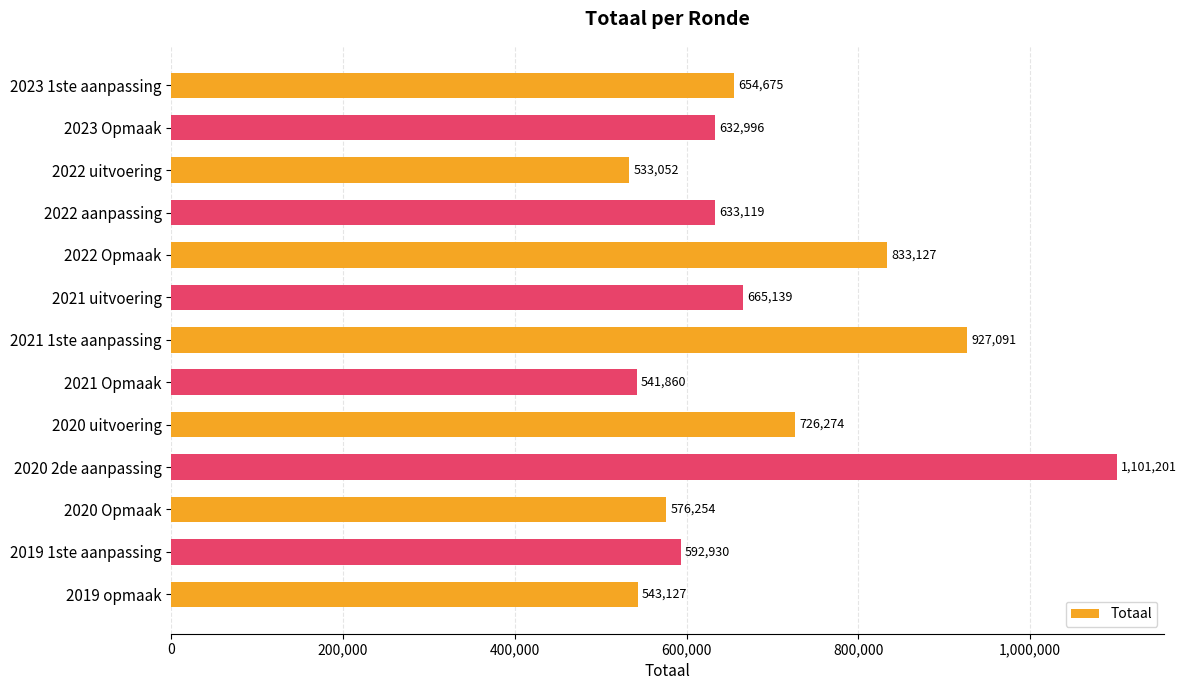

What is the value of the 12th bar from the top?

592930